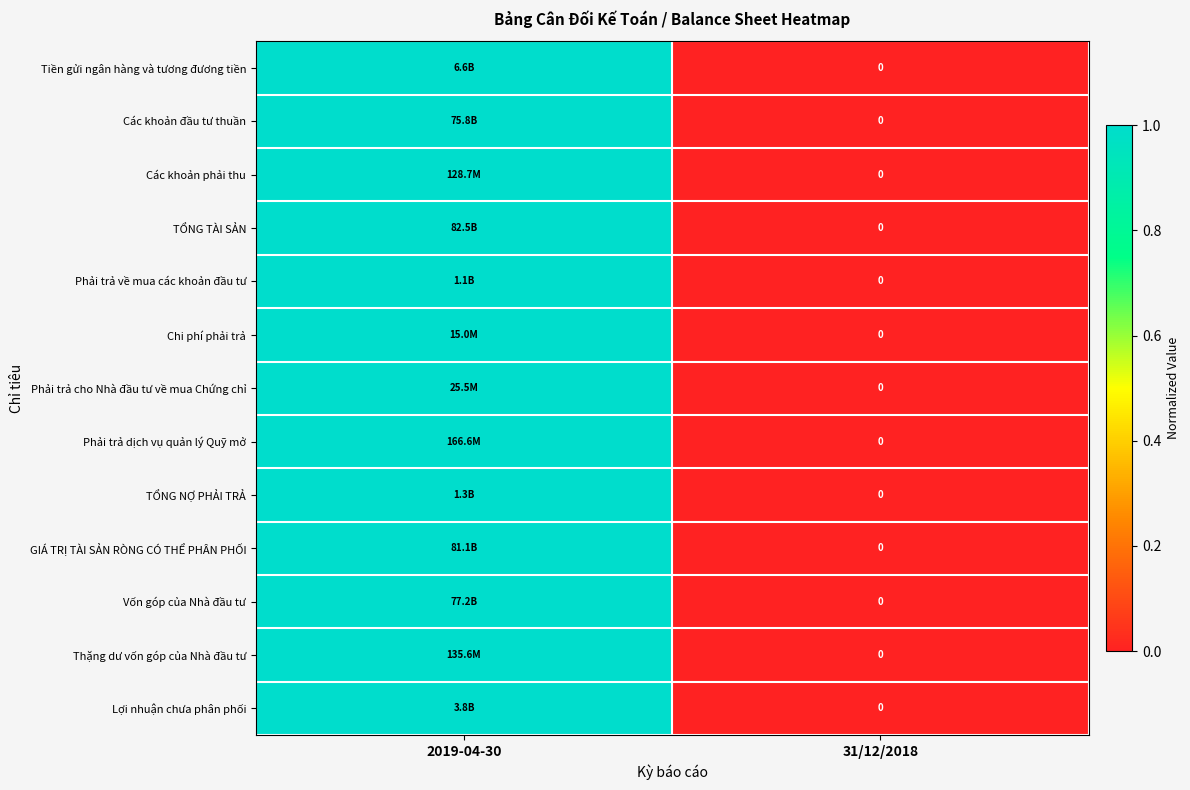

Read the Tiền gửi ngân hàng và tương đương tiền value at 2019-04-30.

1